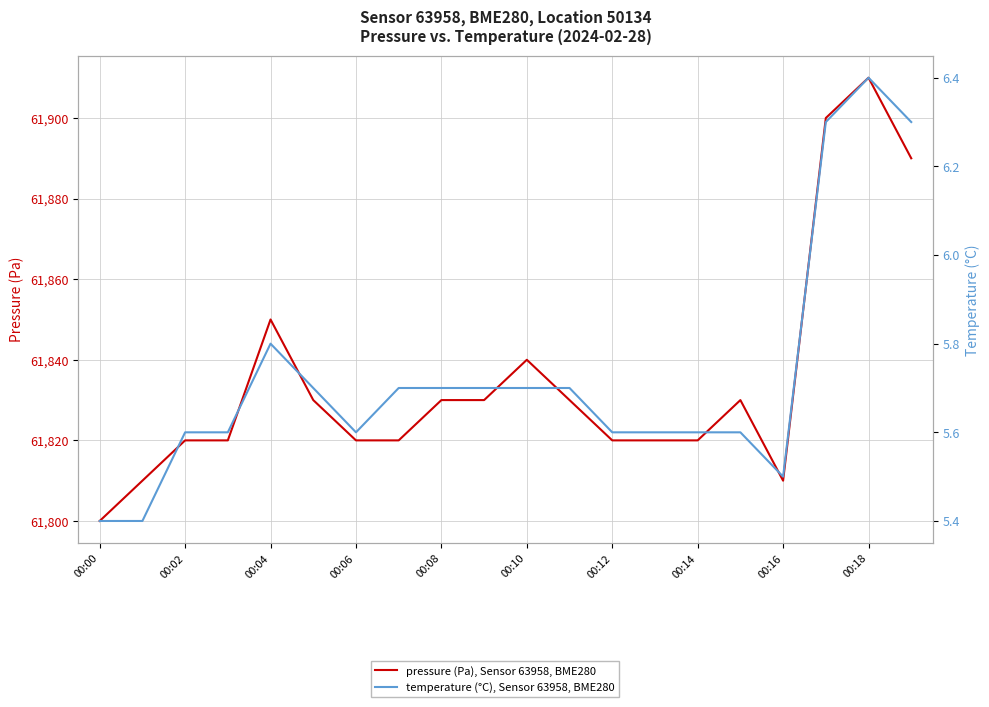

What is the sum of all pressure (Pa), Sensor 63958, BME280 values?

1236700.0